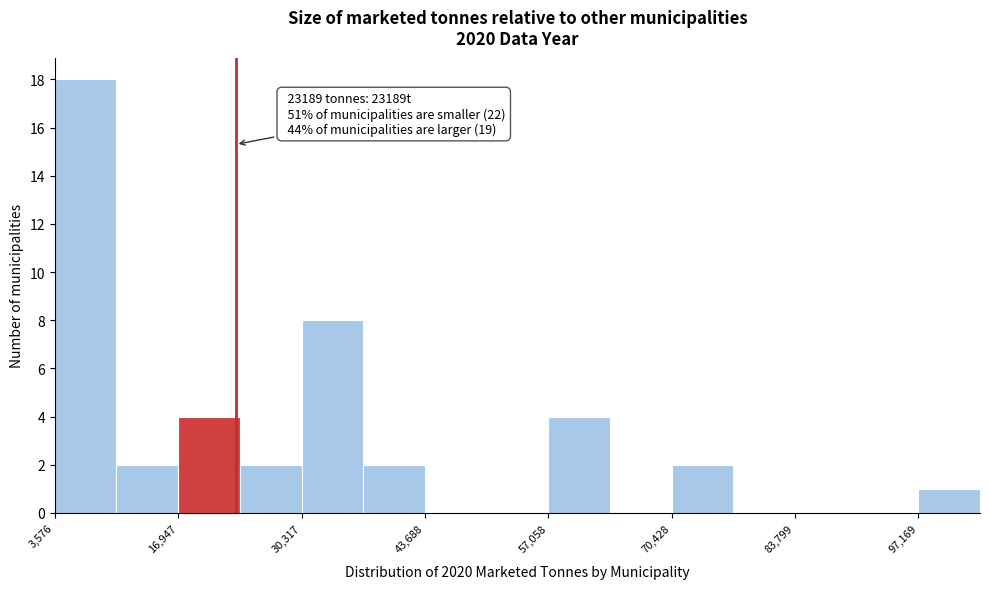

Read against the x-axis, roughly where is the centre of the tallest bar?

6000